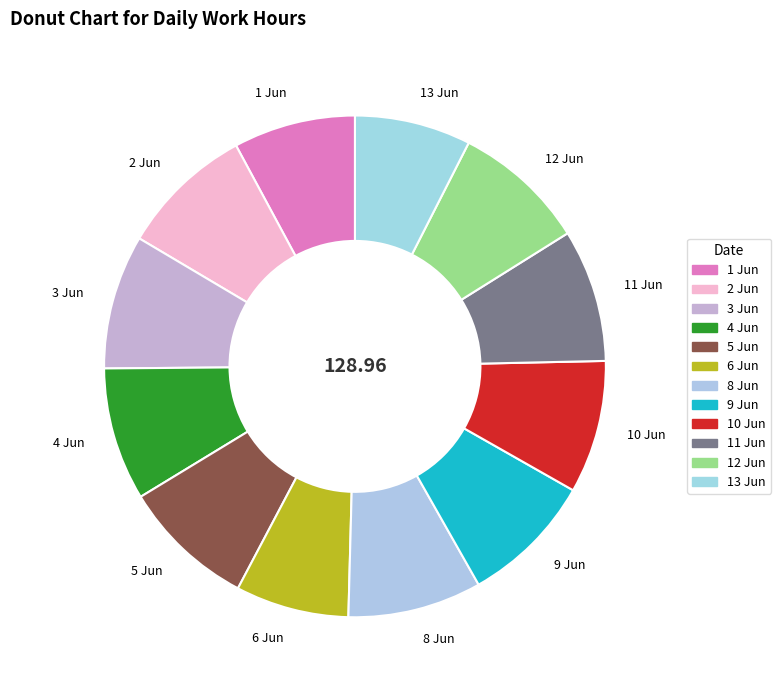

What is the ratio of the value at 13 Jun to the value at 1 Jun?

1.0